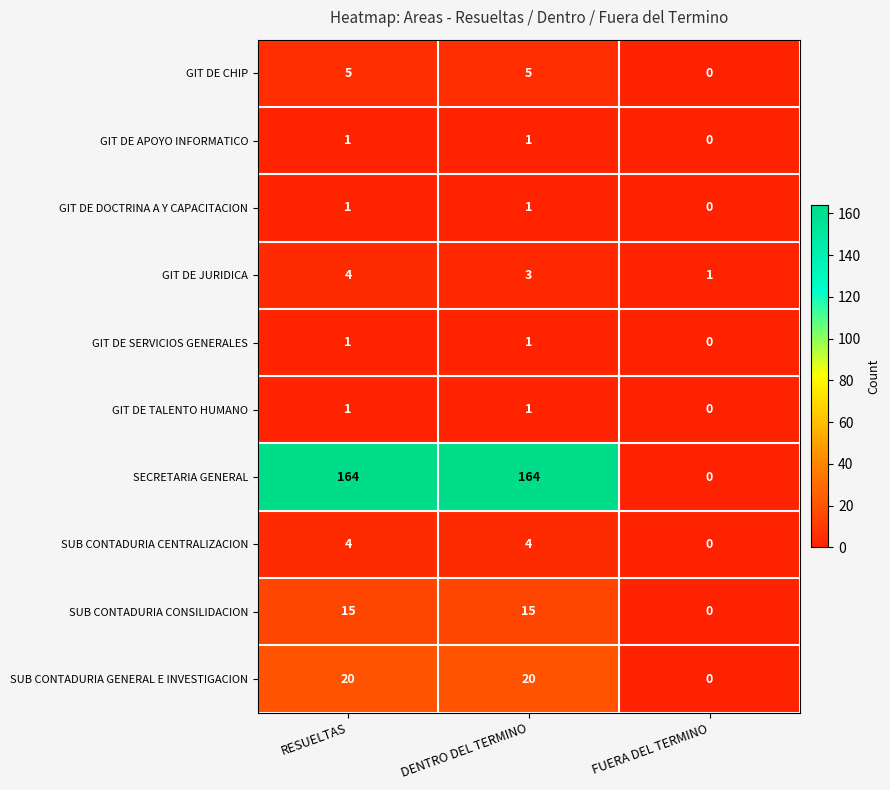

What is the average value of the SECRETARIA GENERAL series?

109